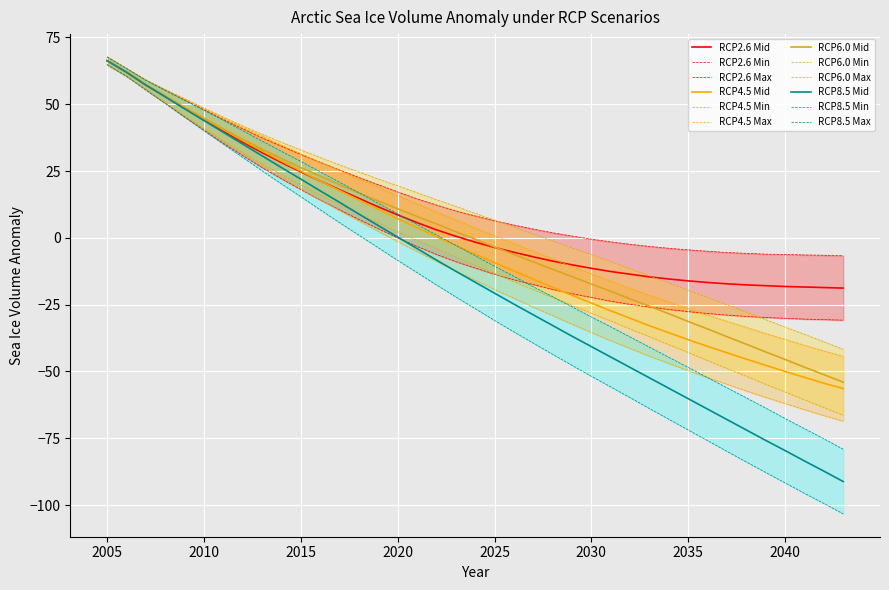

What is the minimum value for RCP2.6 Mid?

-18.8